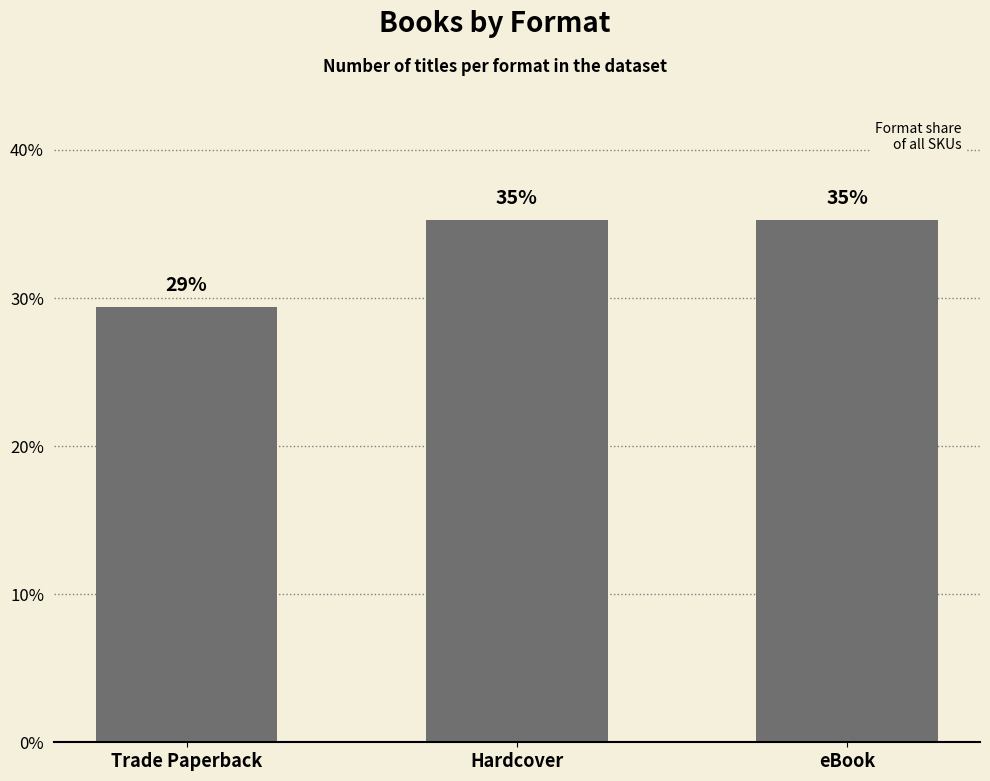

Does the chart contain any negative values?

No